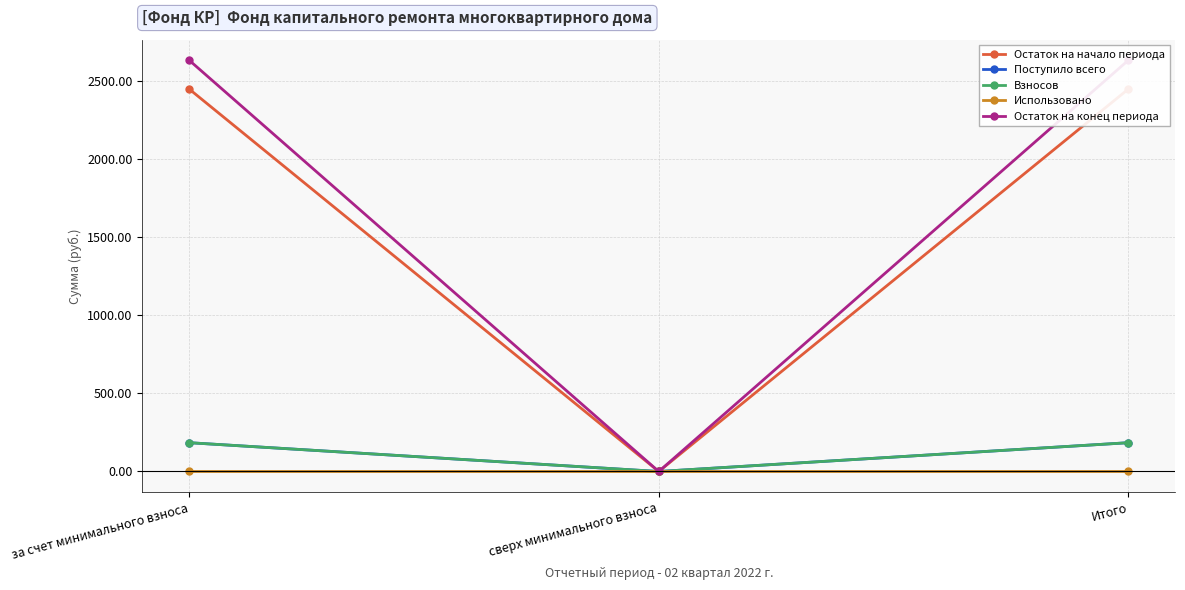

Rank the series by their maximum value, from lowest to highest.

Использовано, Поступило всего, Взносов, Остаток на начало периода, Остаток на конец периода